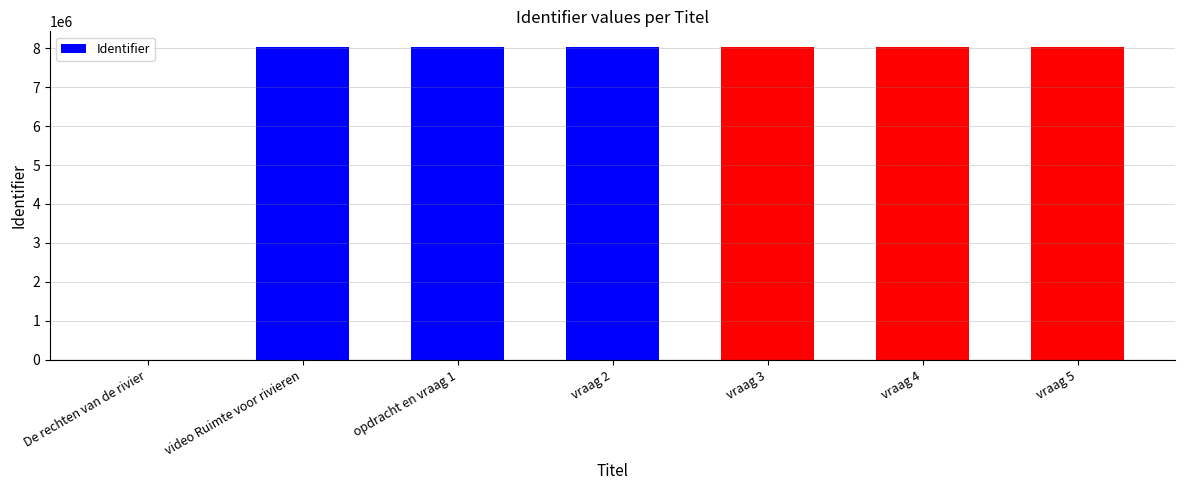

At which label is the value closest to 4015890?

video Ruimte voor rivieren